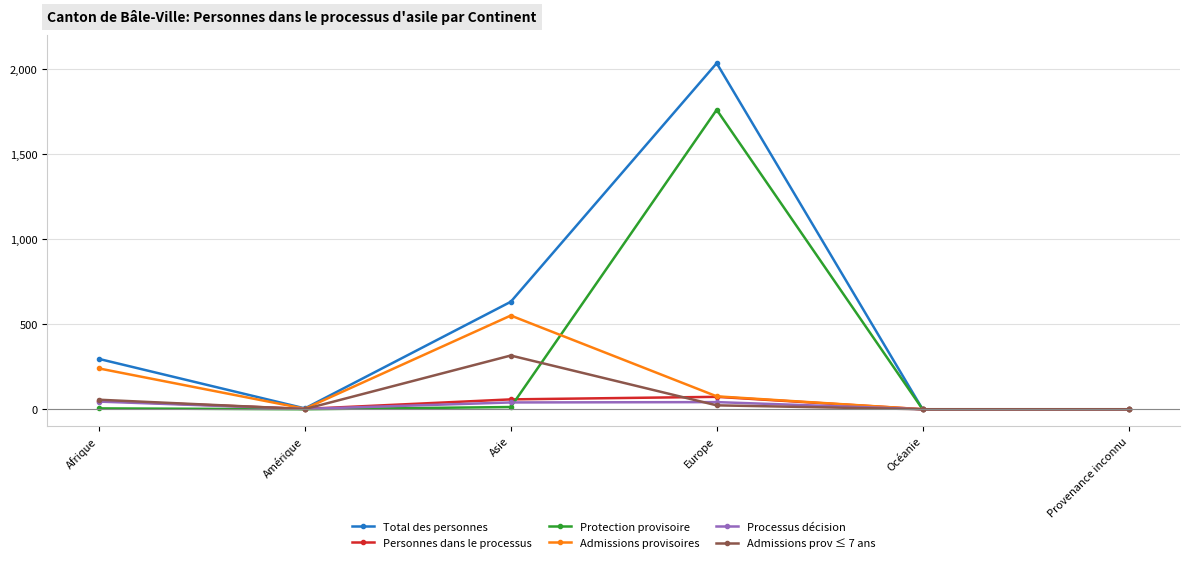

At which category does Admissions provisoires reach its first local valley?

Amérique